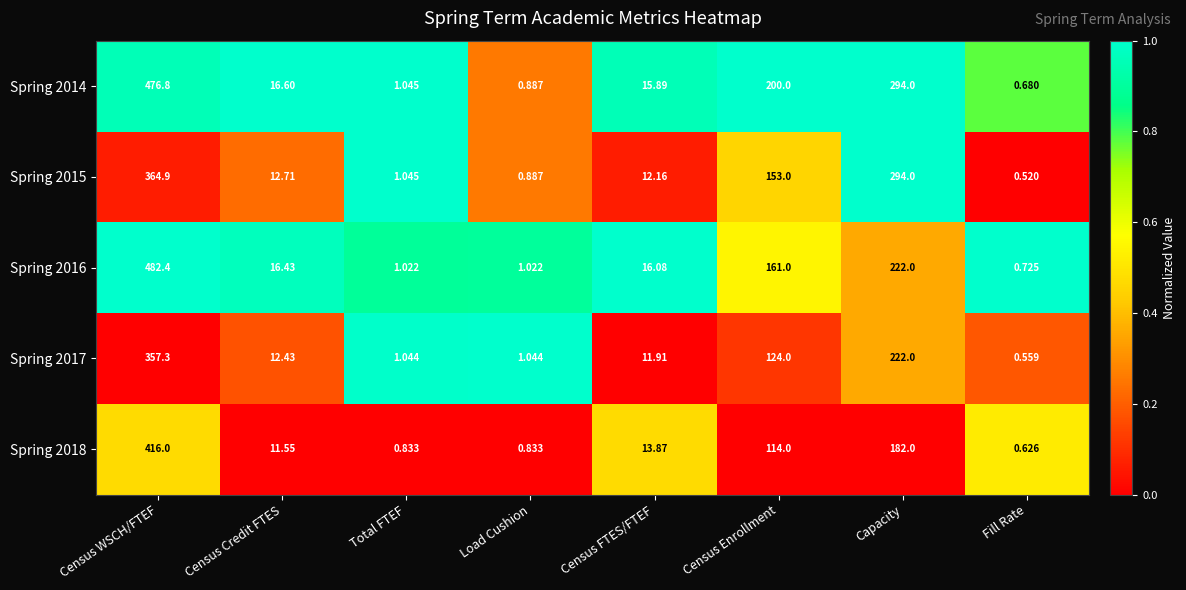

Which category has the highest value across all series?

Census WSCH/FTEF